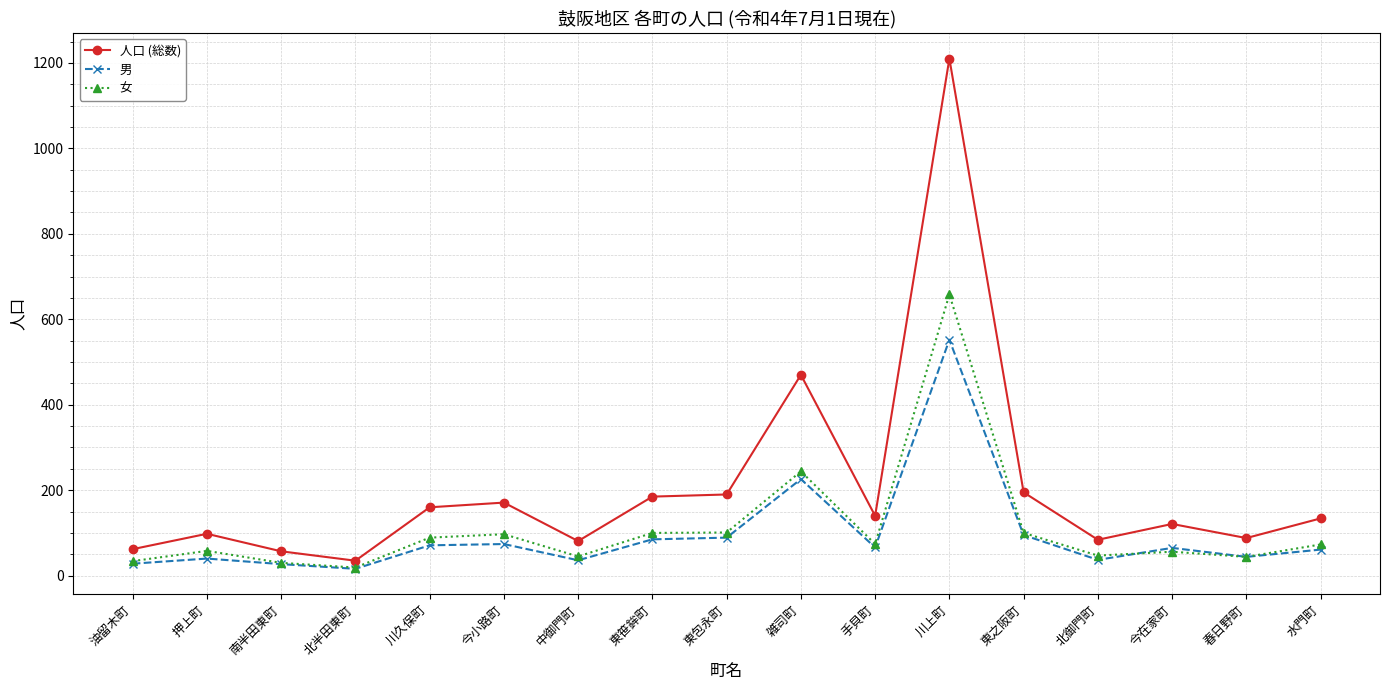

What is the highest value of the 人口 (総数) series?

1210